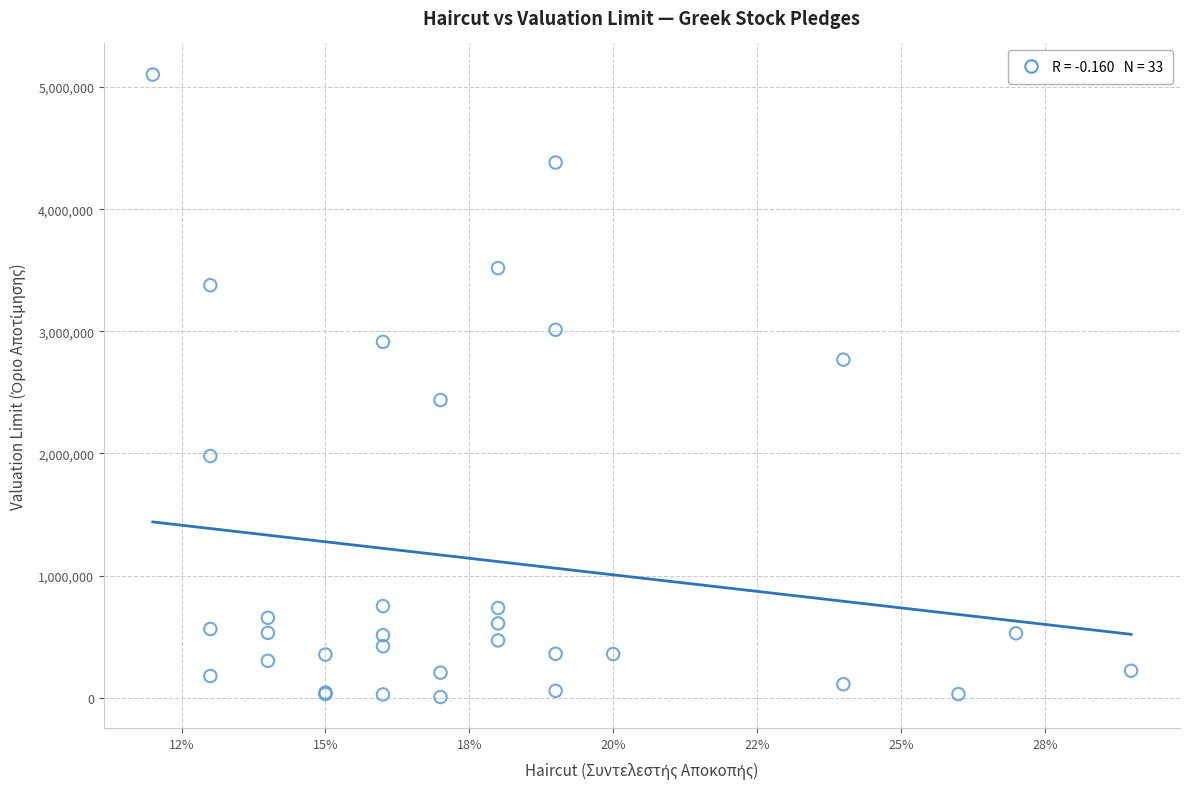

What Y value in the scatter plot is closest to 2553824?

2437072